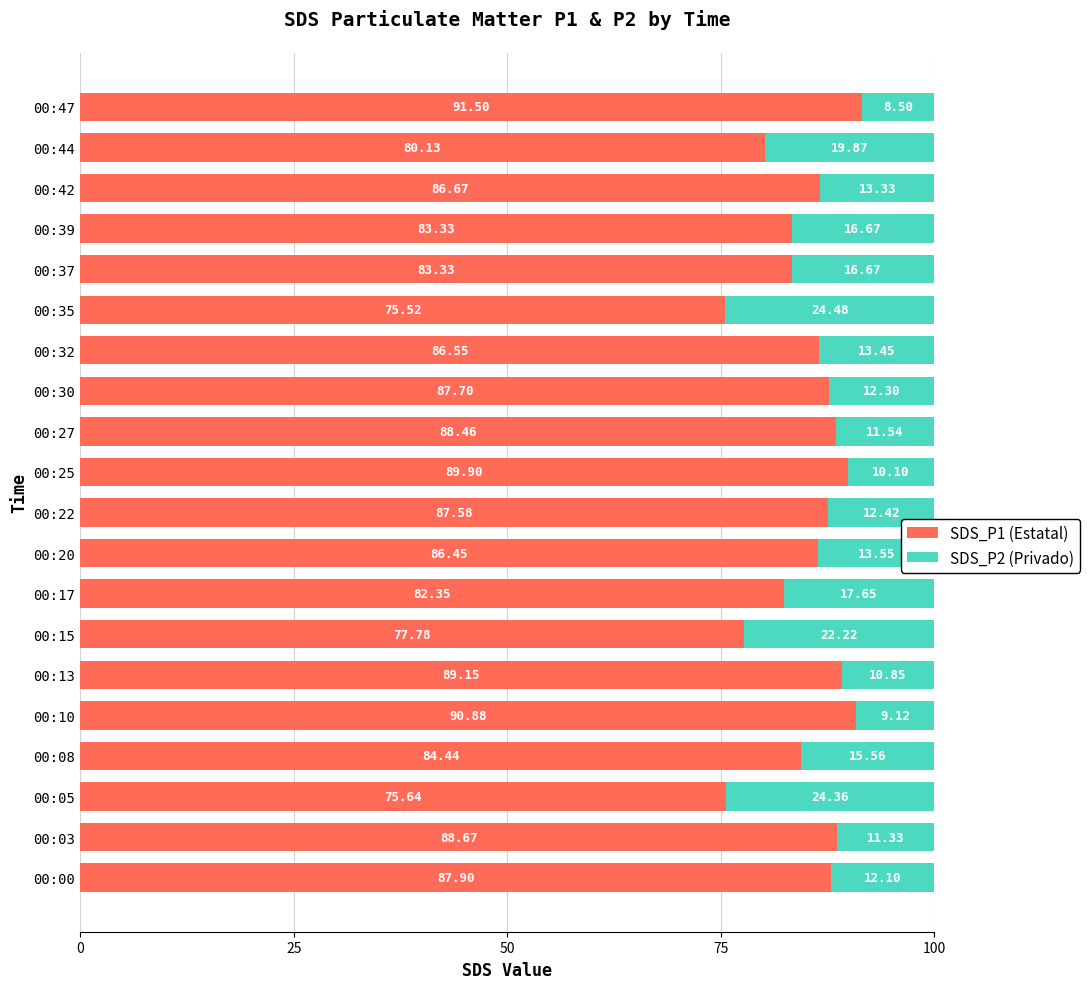

What is the total value across all series at 00:13?

100.0